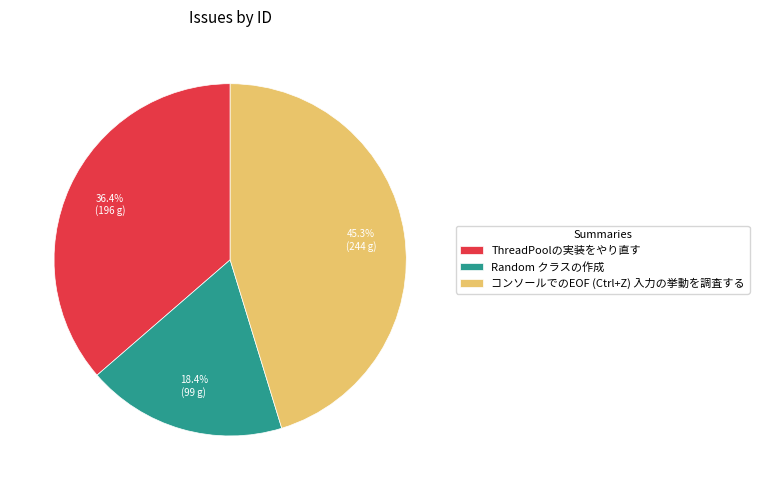

Do Random クラスの作成 and コンソールでのEOF (Ctrl+Z) 入力の挙動を調査する together represent more than half of the pie?

Yes